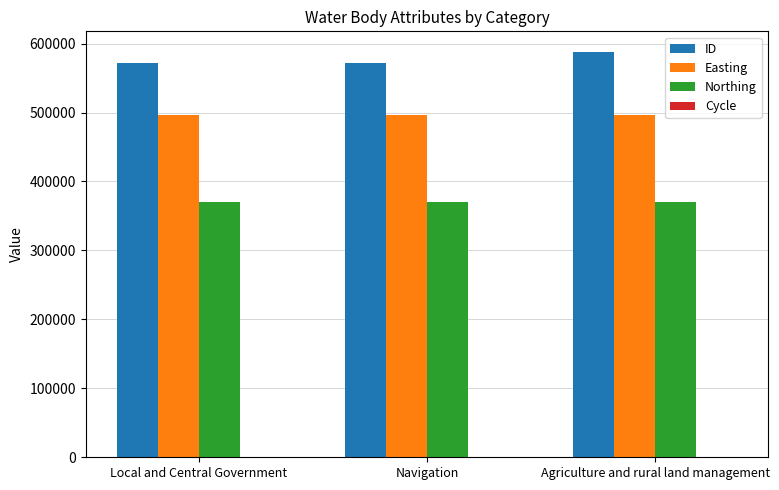

True or false: ID has a value of 156309 at Local and Central Government.

False